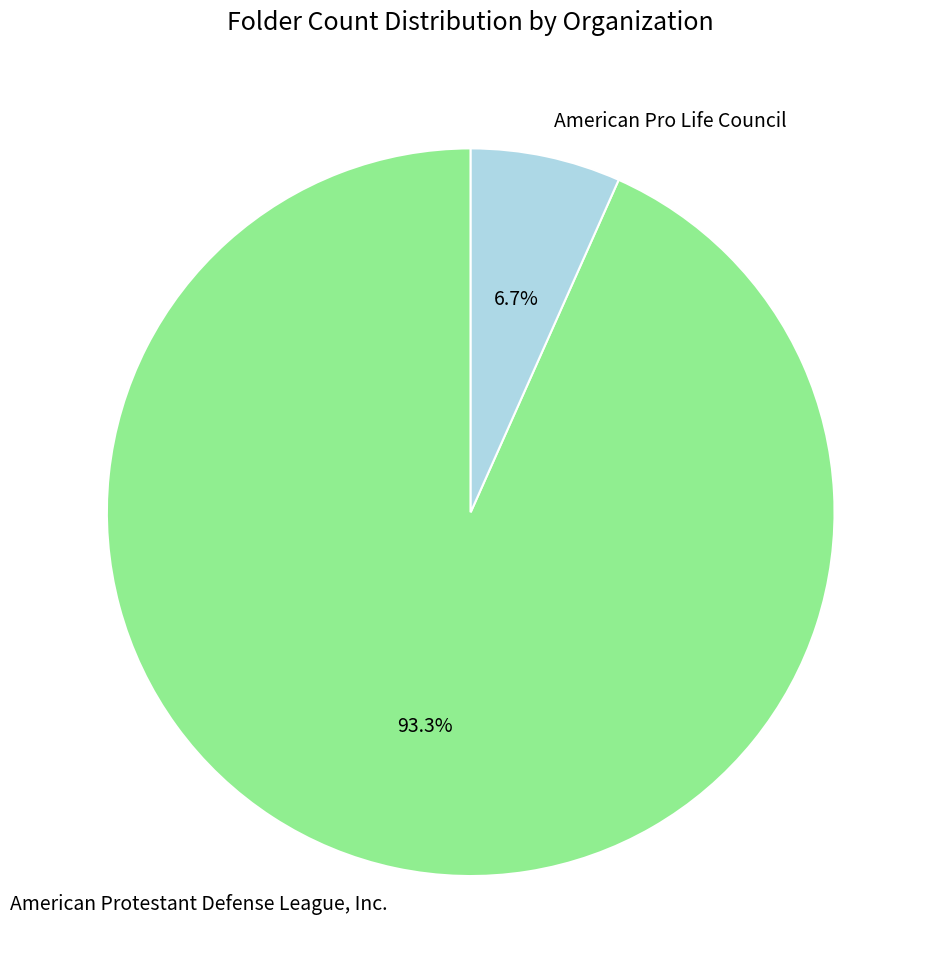

To the nearest percent, what portion does American Pro Life Council represent?

7%